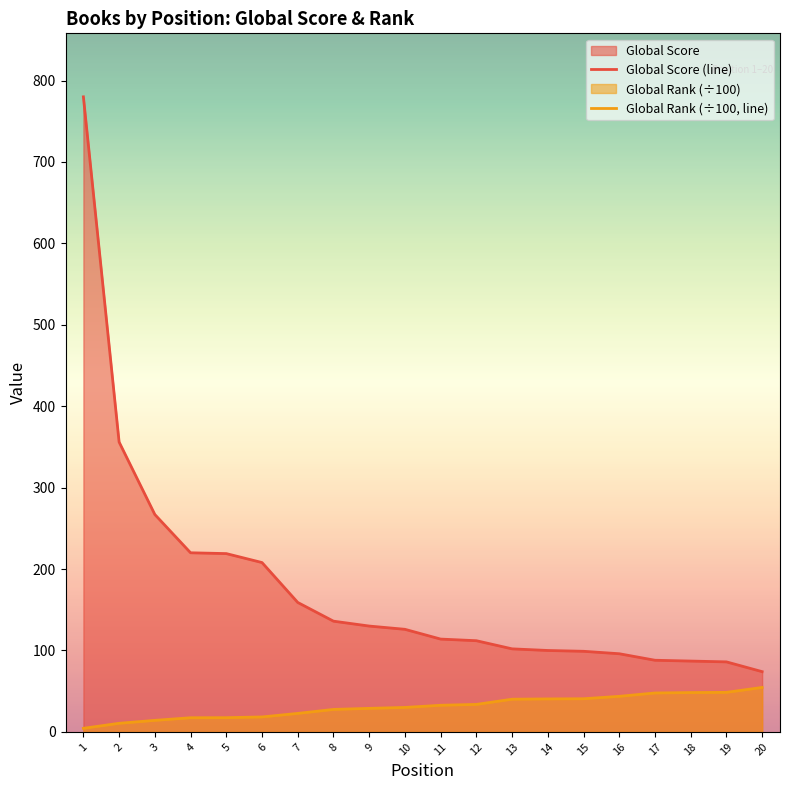

How many data points in Global Score (line) are above 126?

9